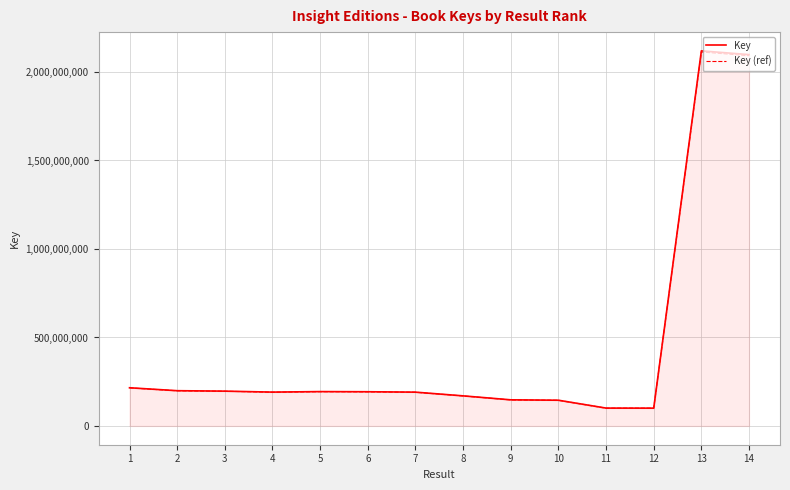

At which label is Key closest to 1110079432?

1